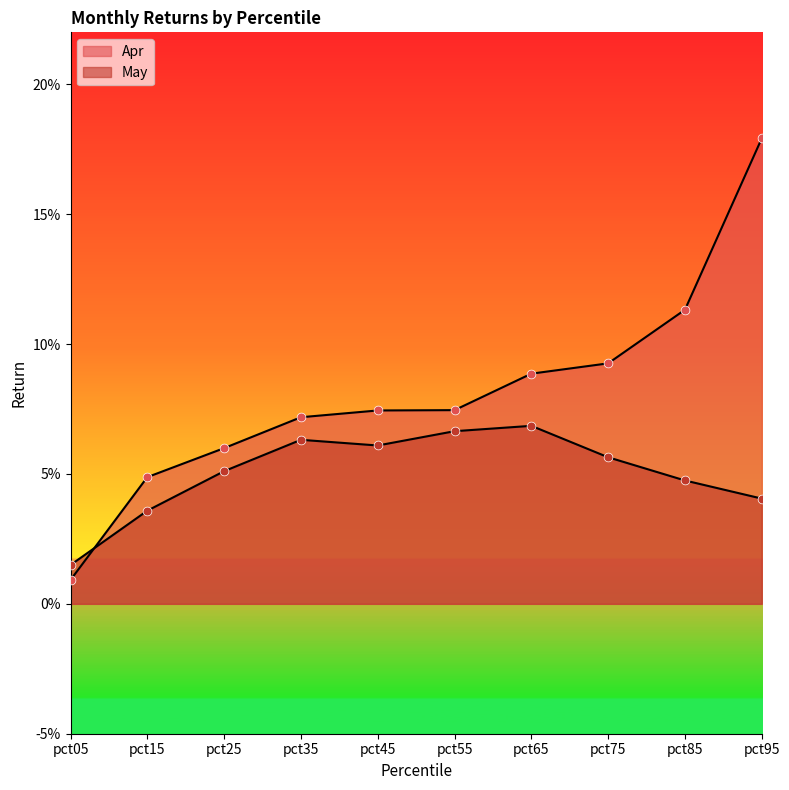

Which series has the largest Y range (max minus min)?

Apr